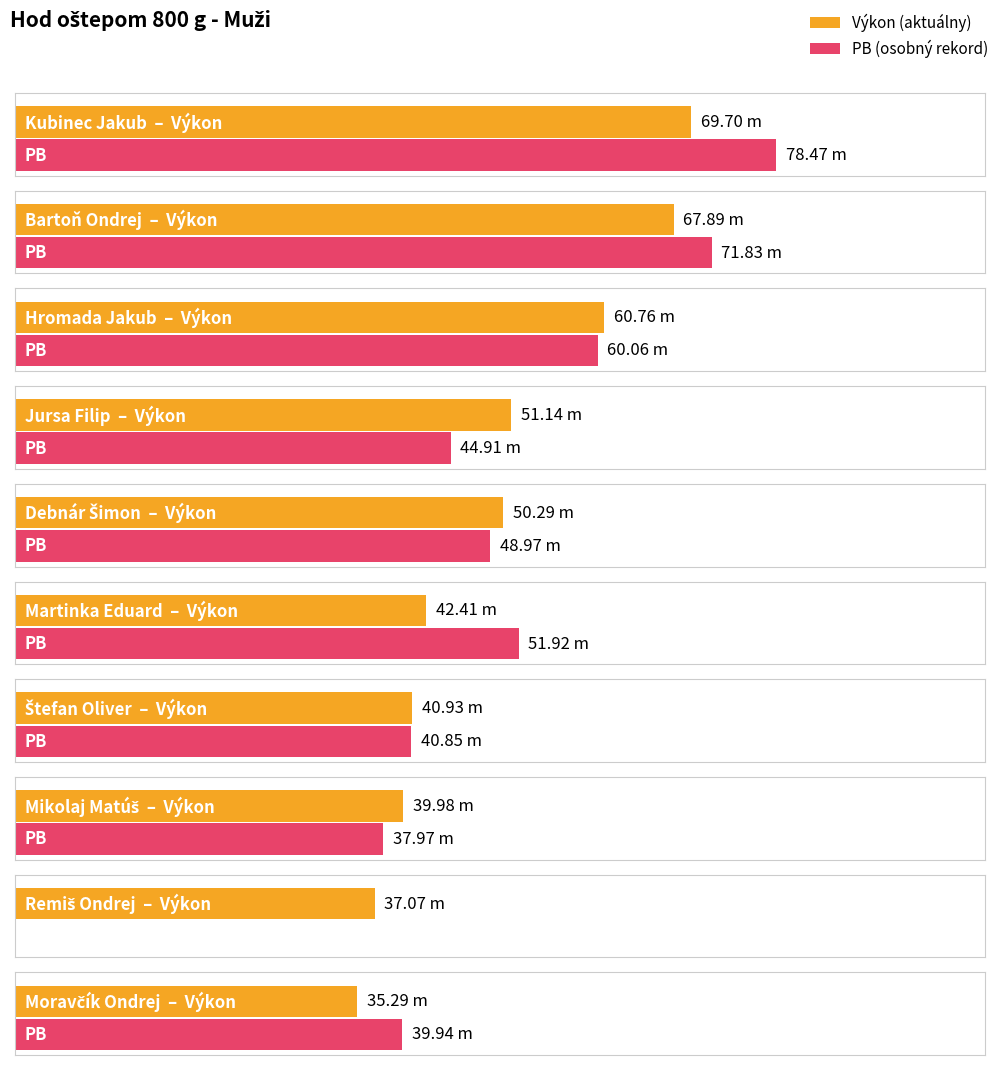

What are all the series names shown in the legend?

Výkon, PB